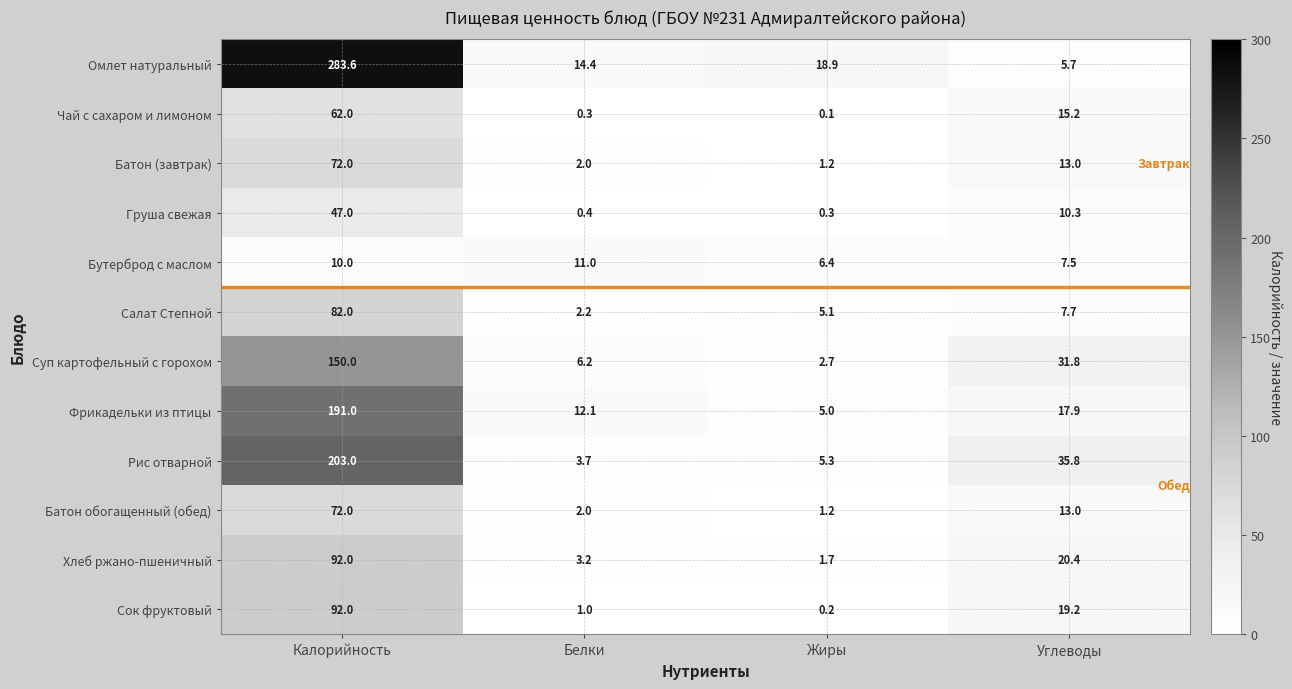

Where does the Рис отварной series first go above 35?

Калорийность